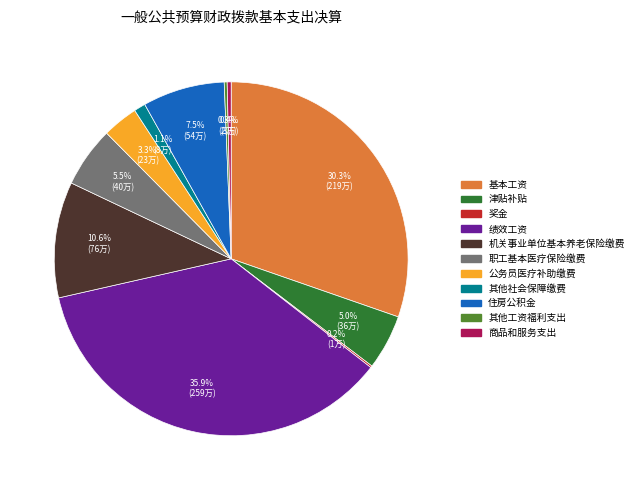

What is the largest slice in the pie chart?

绩效工资